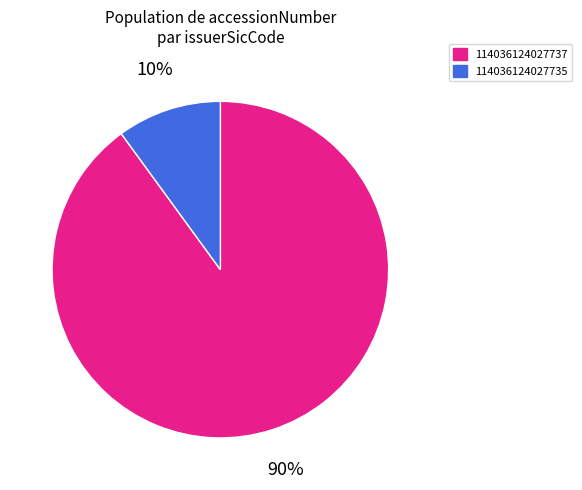

Which has a higher value, 114036124027735 or 114036124027737?

114036124027737